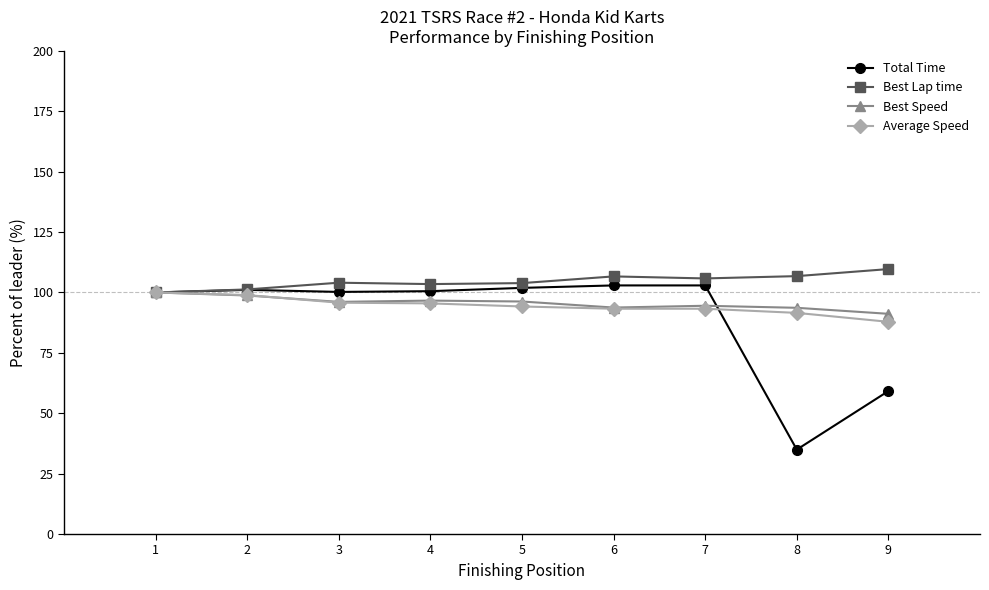

The value of Average Speed at 7 is 59.4. True or false?

False